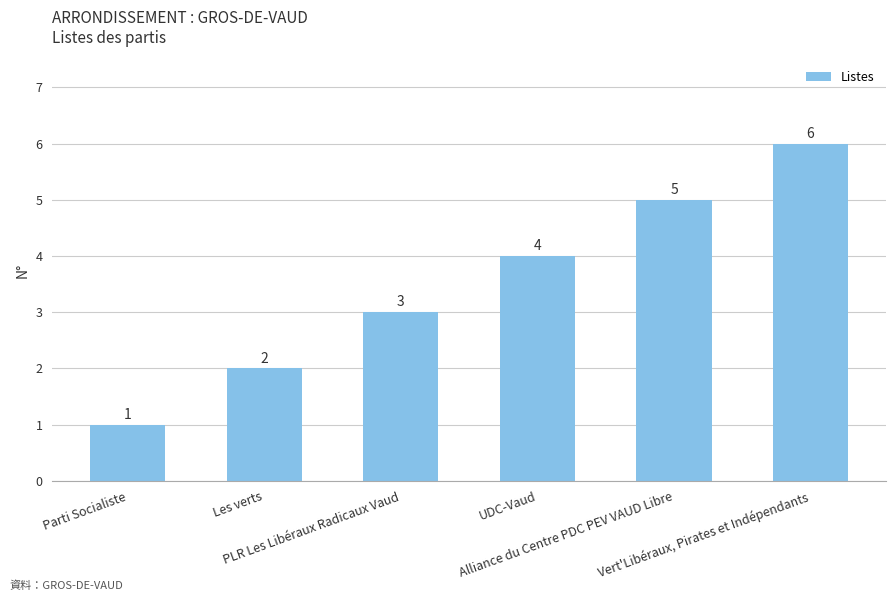

What is the label of the 4th bar from the left?

UDC-Vaud